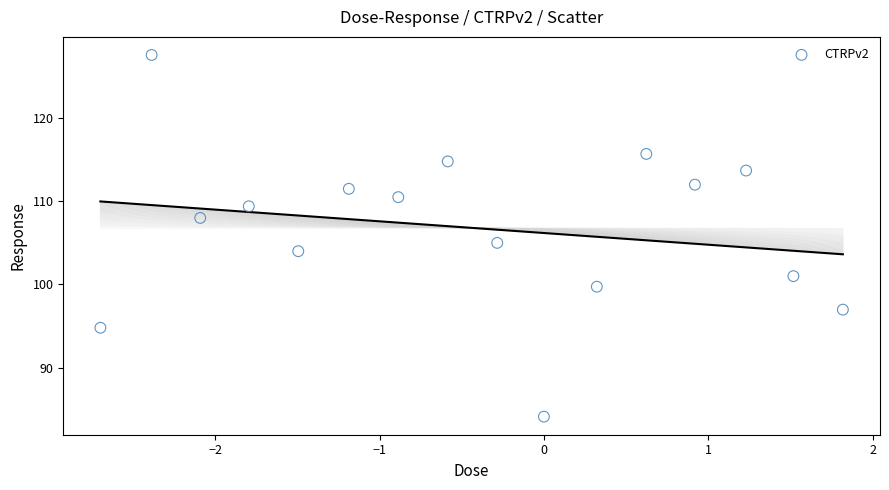

What is the range of Y values (max minus min)?

43.5